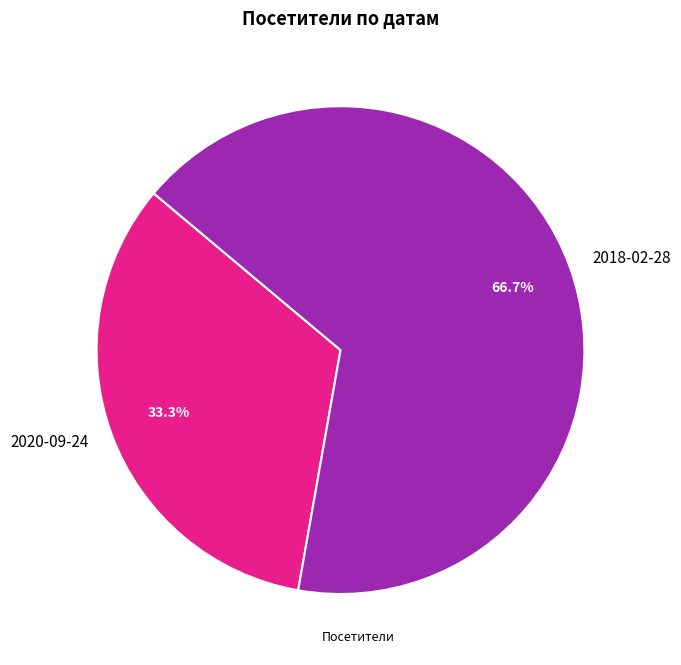

To the nearest percent, what portion does 2020-09-24 represent?

33%